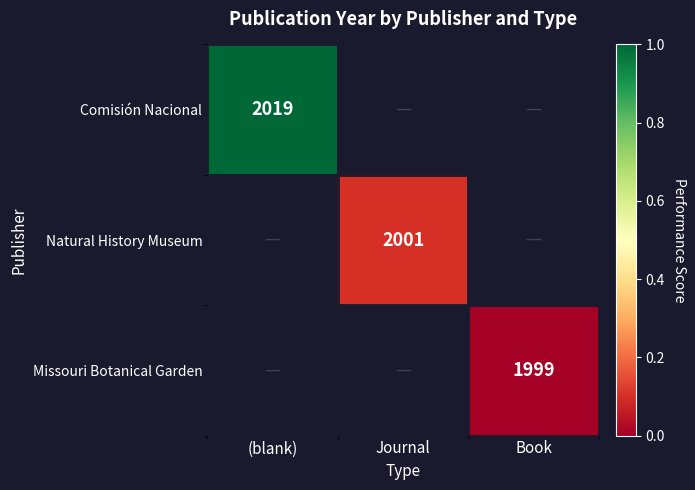

List the labels in order of Missouri Botanical Garden value, largest first.

(blank), Journal, Book